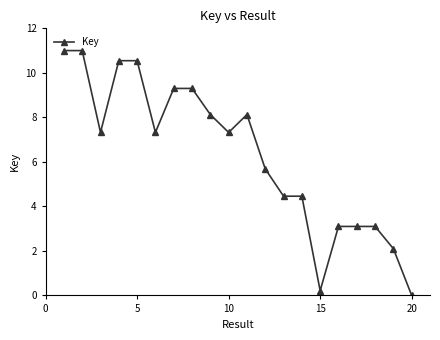

True or false: there are more than 2 points higher than both neighbors.

True